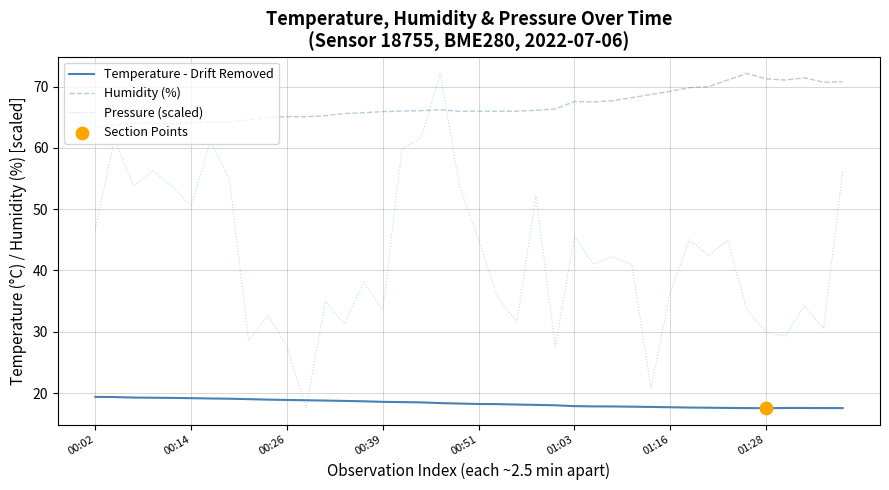

What is the difference between the maximum and minimum values in the Humidity (%) series?

8.8